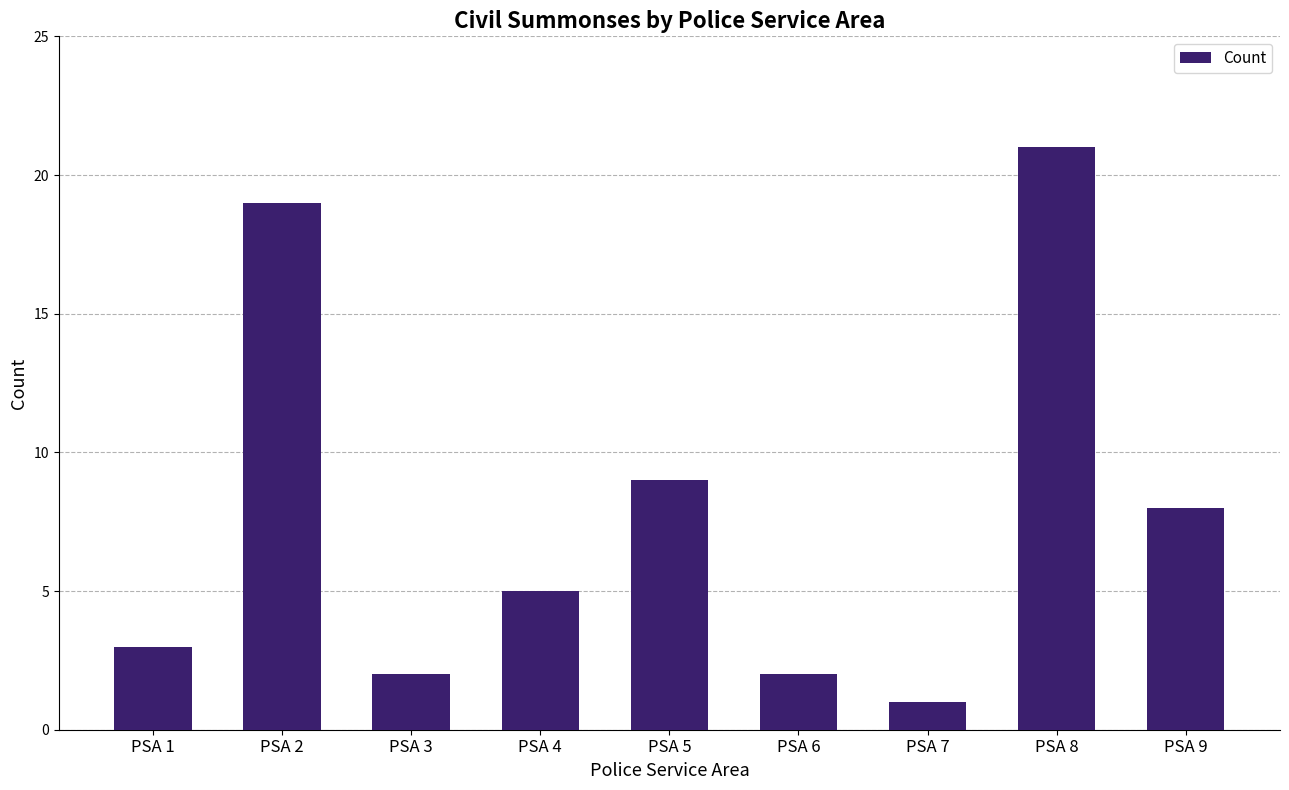

True or false: the data shows 34 at PSA 8.

False